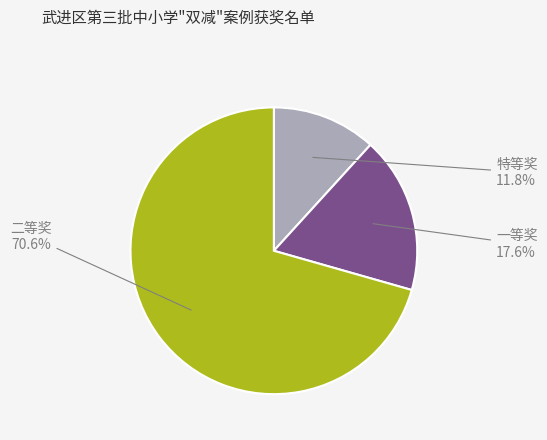

Which category has the biggest portion of the pie?

二等奖